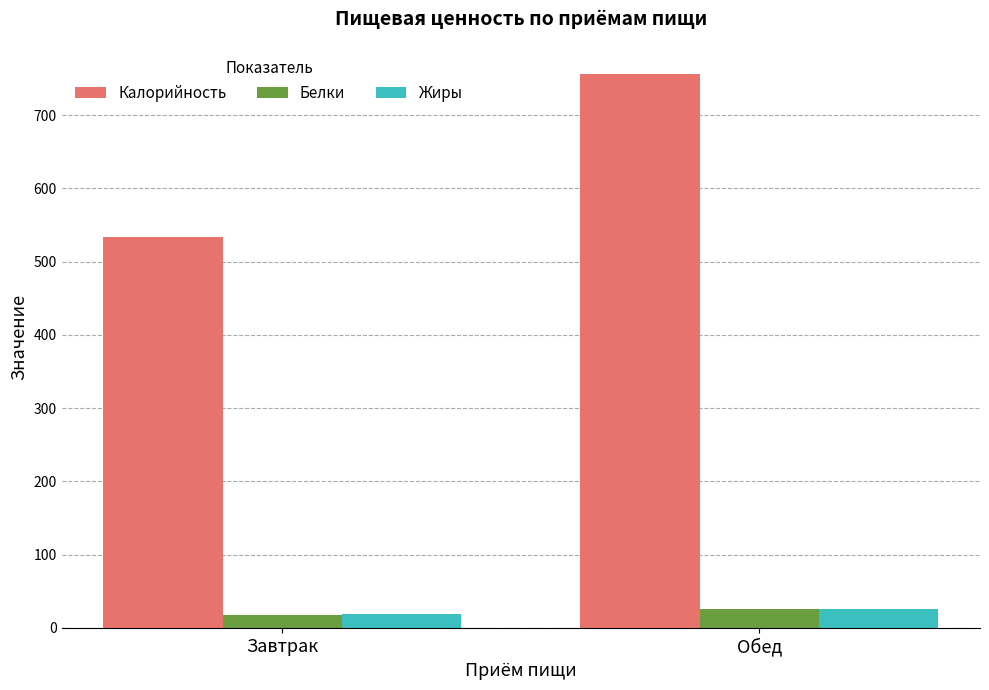

What is the label of the 1st bar from the right?

Обед